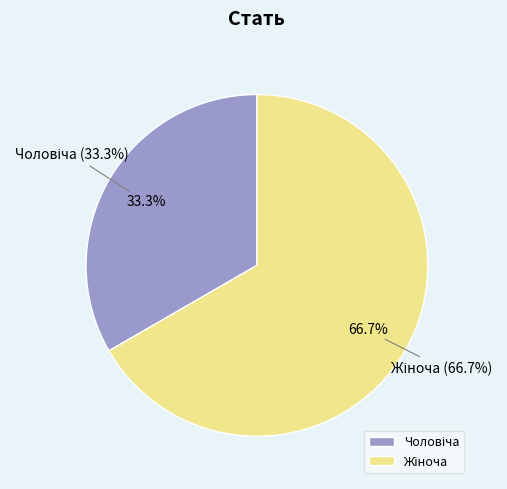

Count the number of slices in the pie.

2